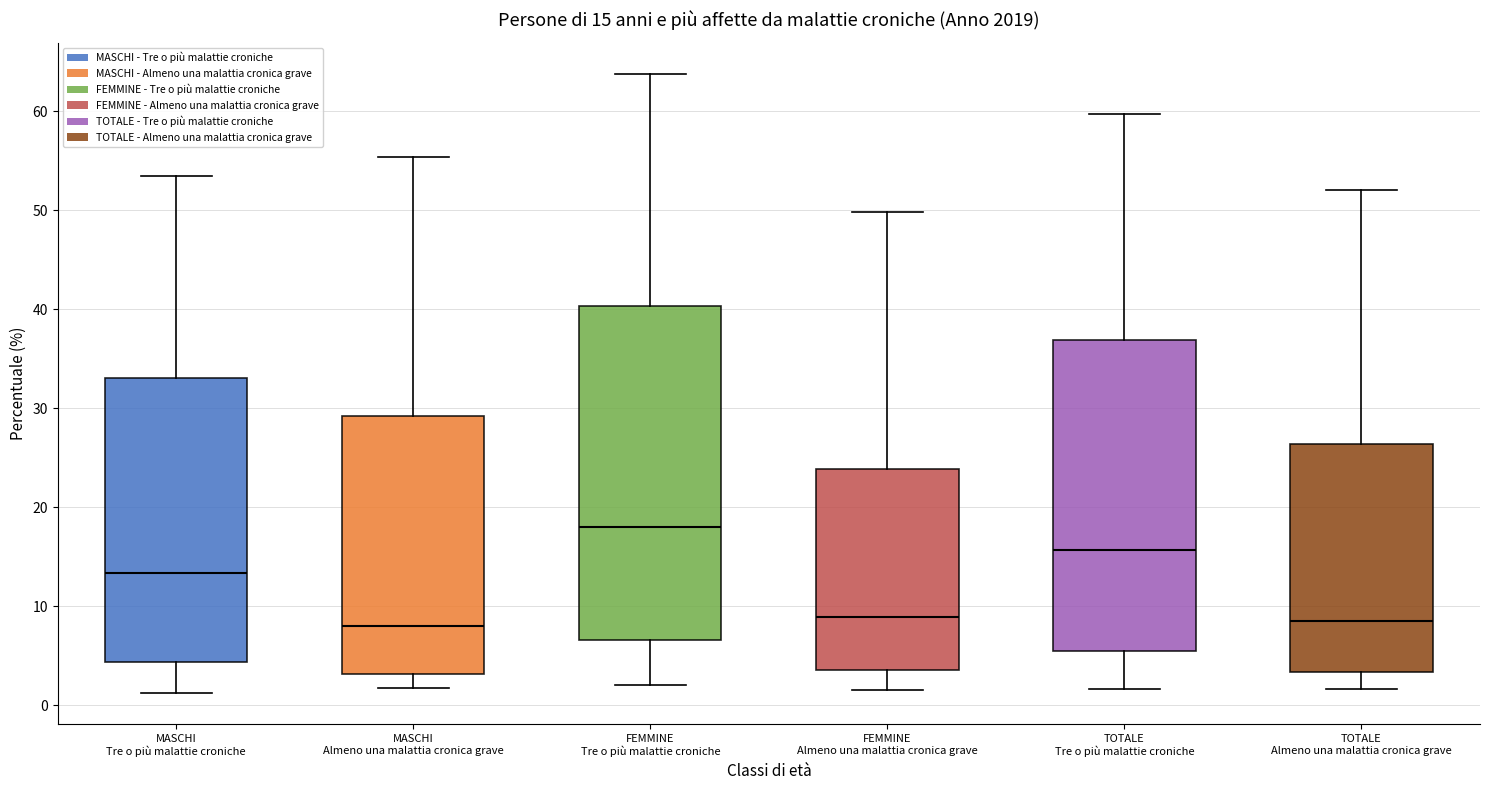

Which box has the highest median line?

FEMMINE Tre o più malattie croniche